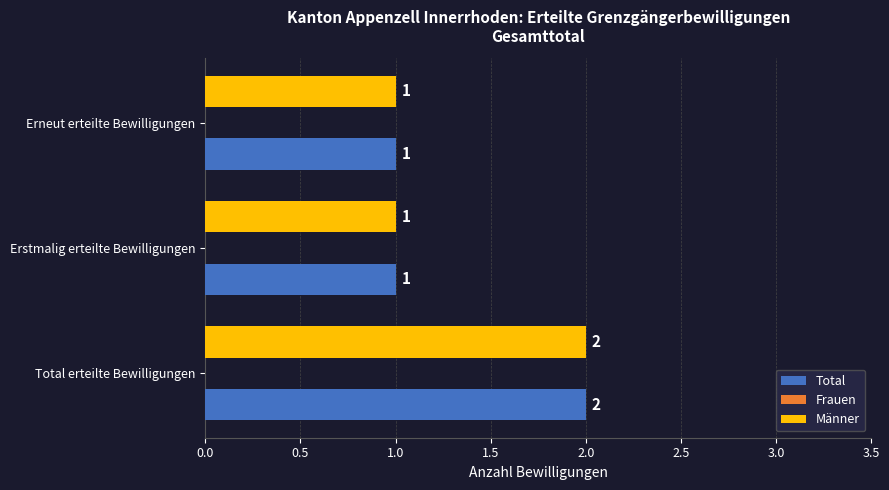

What is the sum of the Total values at Erneut erteilte Bewilligungen and Total erteilte Bewilligungen?

3